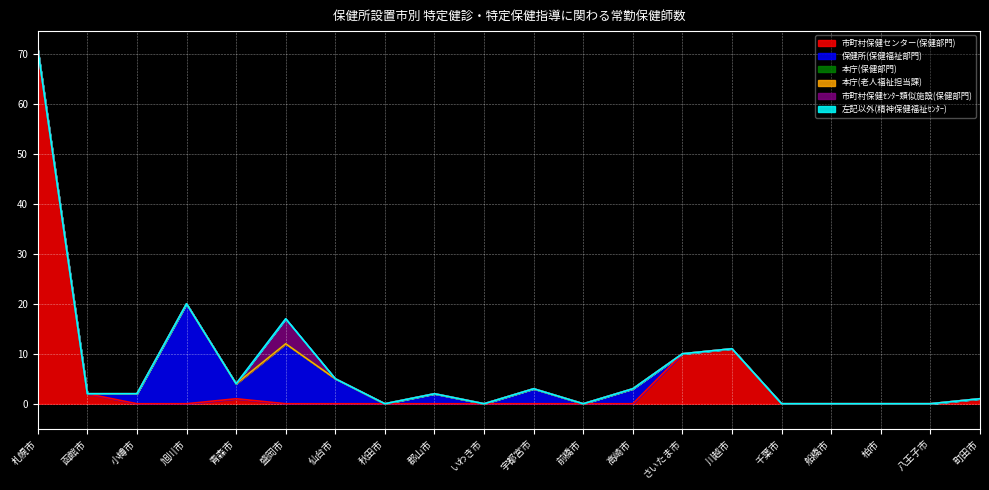

Is the value of 保健所(保健福祉部門) at 仙台市 greater than the value of 市町村保健ｾﾝﾀｰ類似施設(保健部門) at 盛岡市?

No